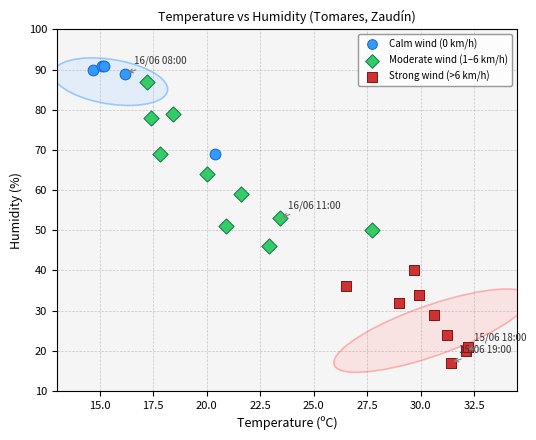

Which series has the widest spread of Y values?

Moderate wind (1–6 km/h)